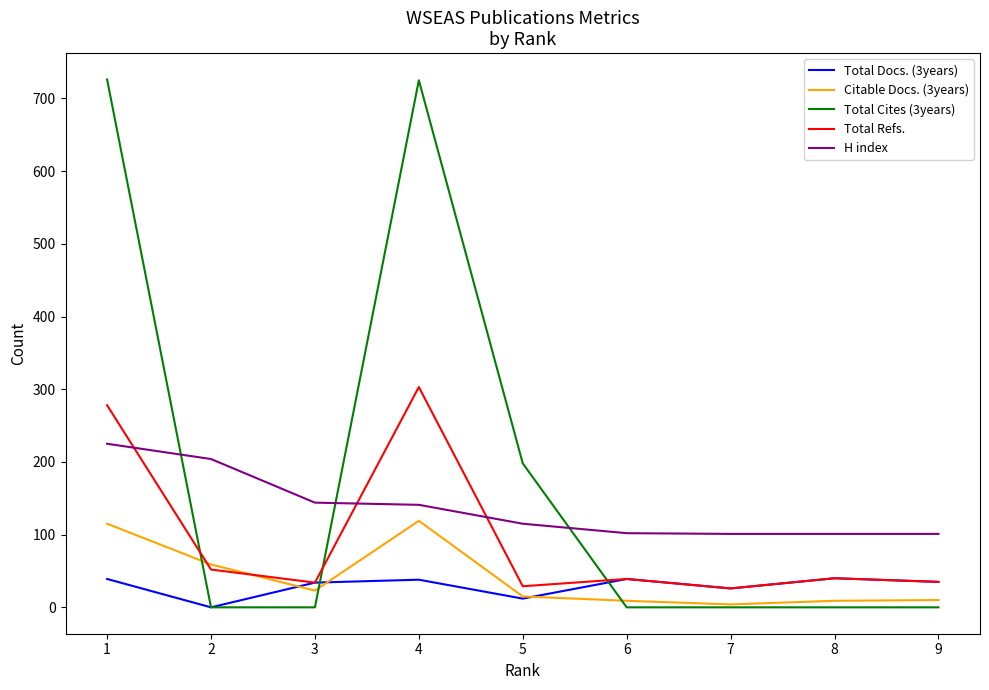

Rank the series by their maximum value, from lowest to highest.

Total Docs. (3years), Citable Docs. (3years), H index, Total Refs., Total Cites (3years)